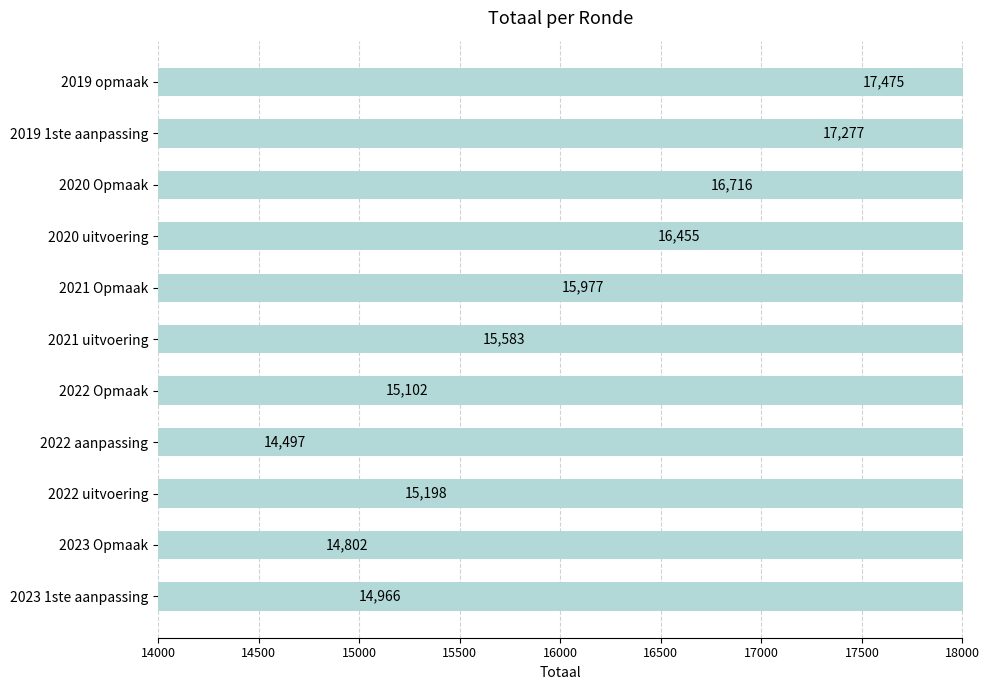

What is the sum of all values?

174048